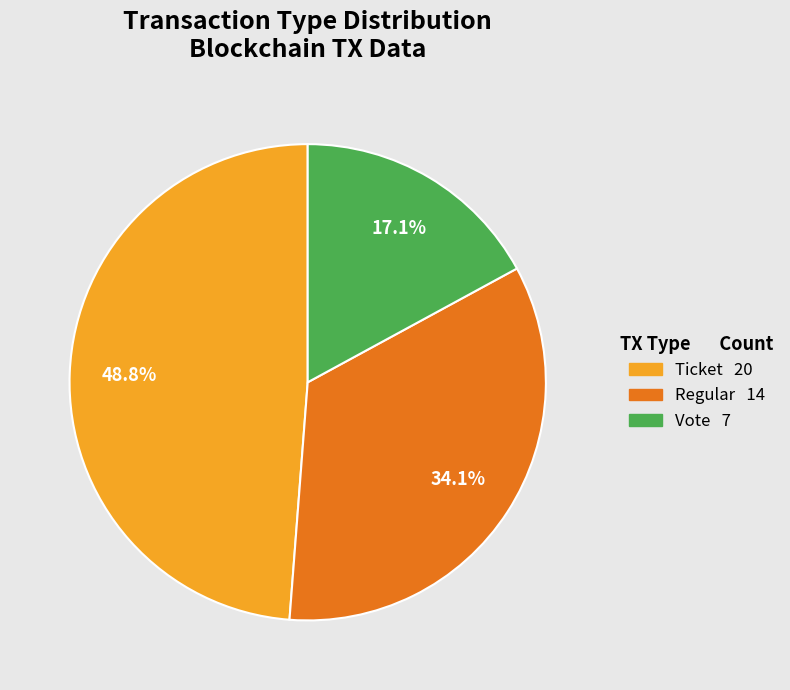

Do Regular and Vote together represent more than half of the pie?

Yes